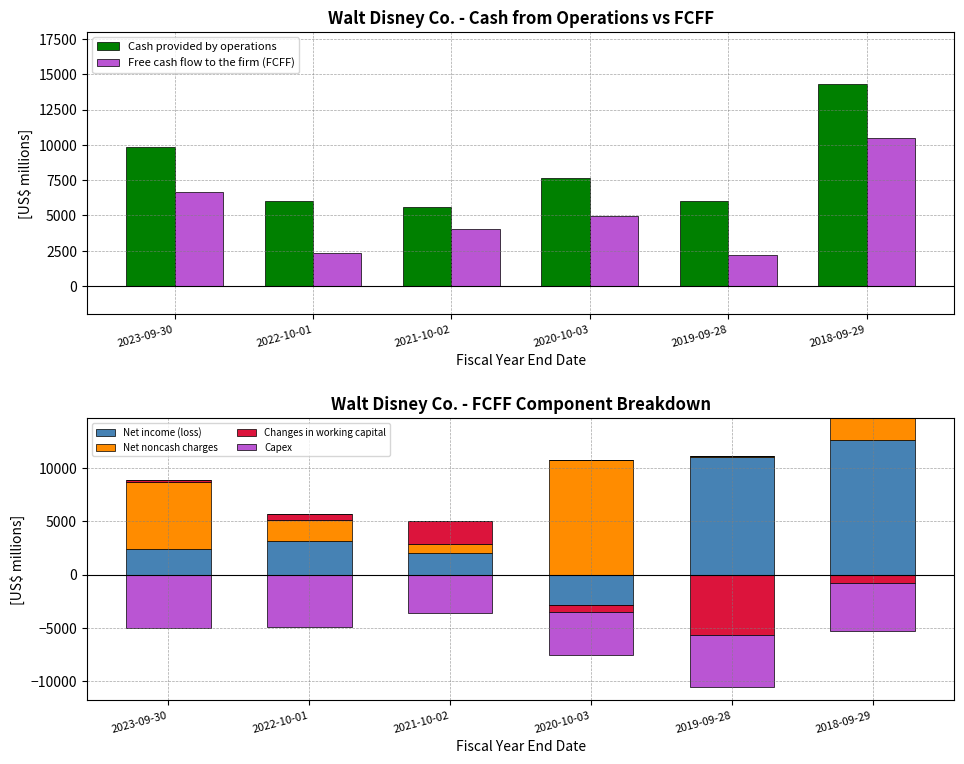

What is the label of the 4th bar from the right?

2021-10-02